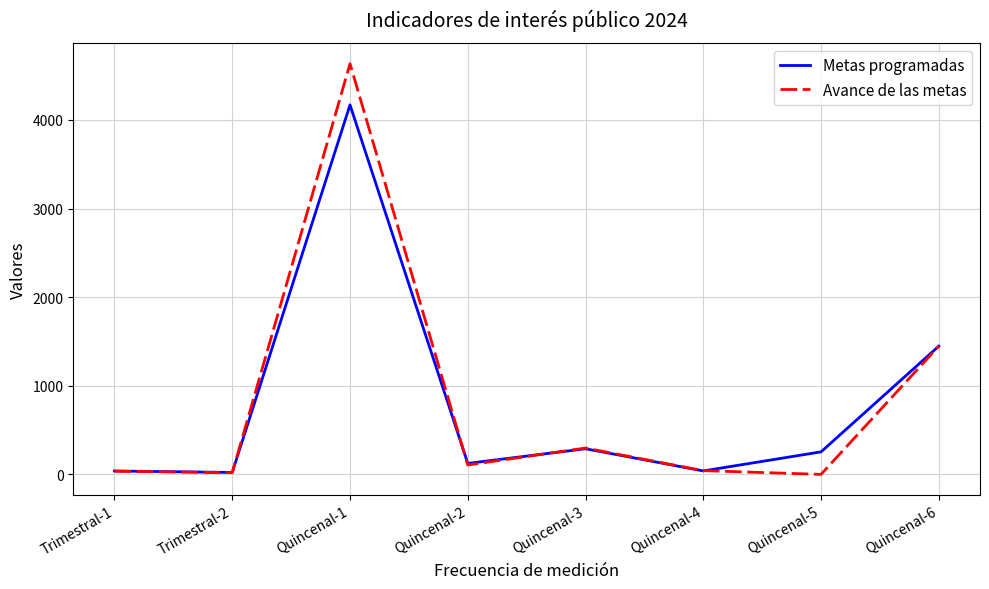

Is the value of Metas programadas at Quincenal-2 greater than the value of Avance de las metas at Trimestral-2?

Yes